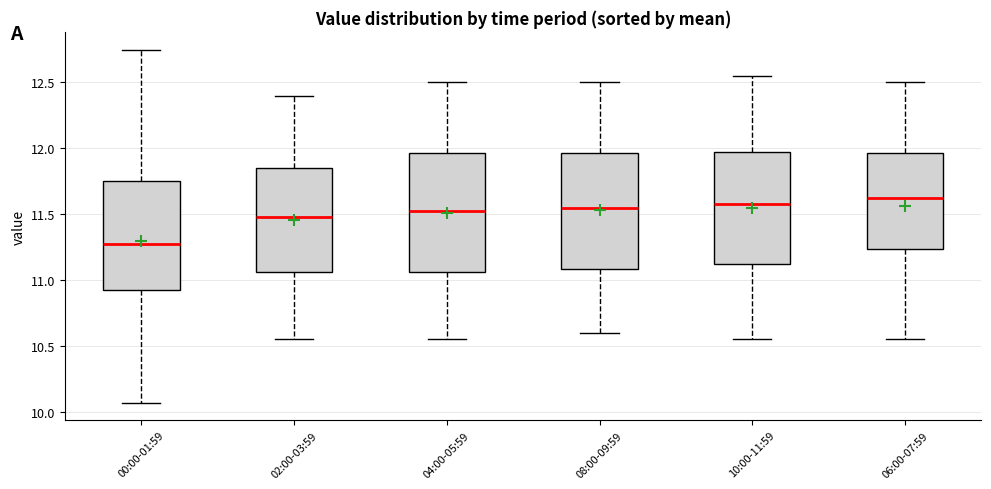

Reading left to right, transcribe this box plot: for each box, give where its median line is, the range the box spans, and where its two whiskers end, as read against the y-axis. The values are not printed on the chart, so give them approximately, as read against the axis.

00:00-01:59: median 11.30, box 10.90 to 11.75, whiskers 10.05 to 12.75
02:00-03:59: median 11.50, box 11.05 to 11.85, whiskers 10.55 to 12.40
04:00-05:59: median 11.55, box 11.05 to 11.95, whiskers 10.55 to 12.50
08:00-09:59: median 11.55, box 11.10 to 11.95, whiskers 10.60 to 12.50
10:00-11:59: median 11.60, box 11.15 to 12.00, whiskers 10.55 to 12.55
06:00-07:59: median 11.65, box 11.25 to 11.95, whiskers 10.55 to 12.50